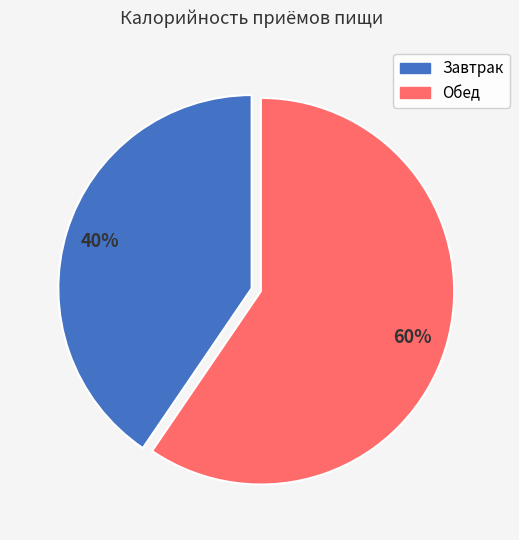

Approximately how many times larger is the value at Обед compared to Завтрак?

1.5